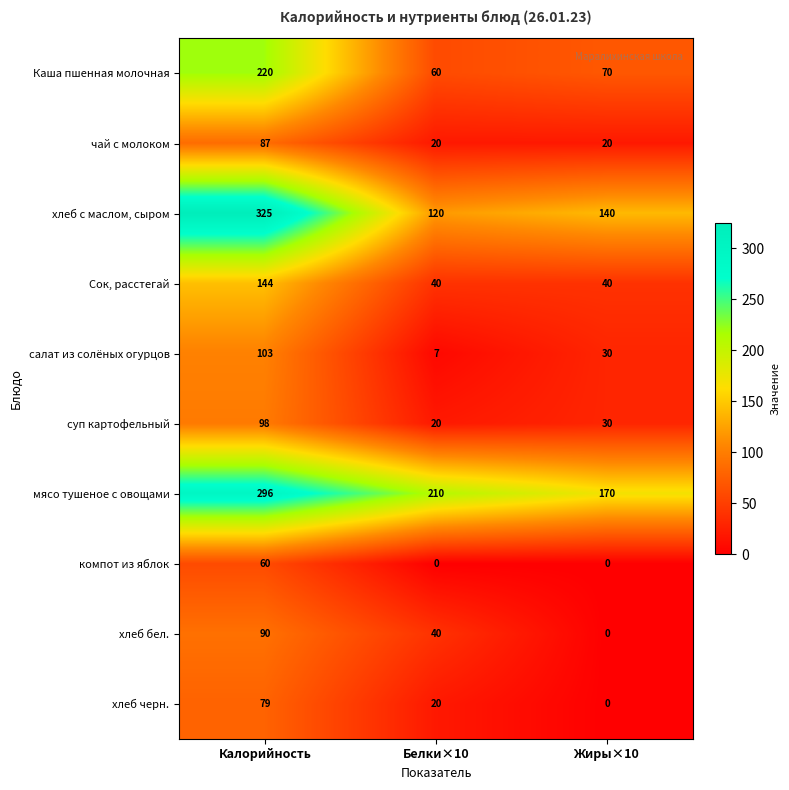

How many чай с молоком values are between 20 and 87?

3